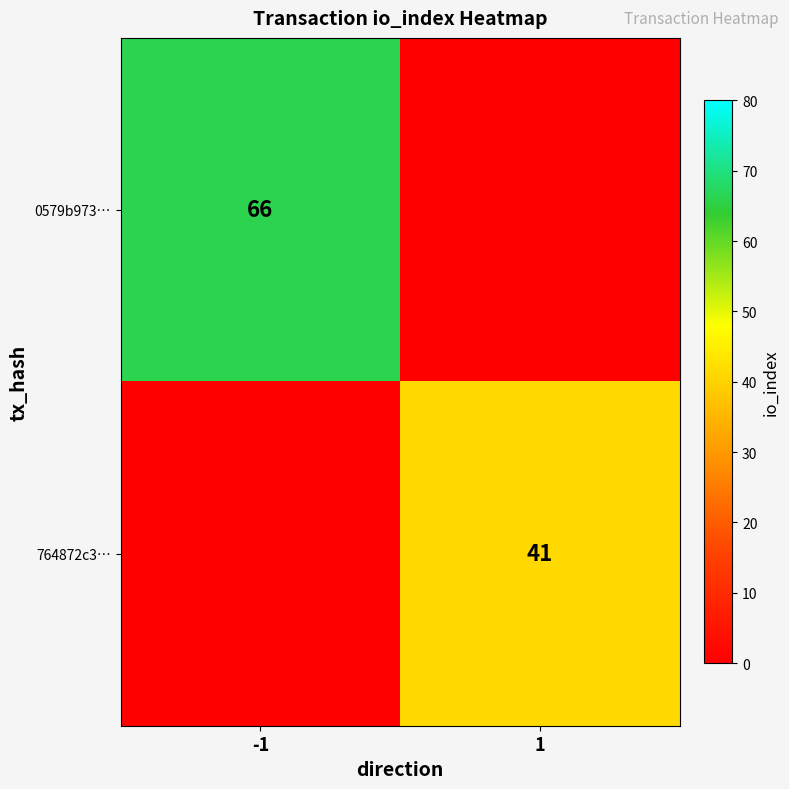

At how many categories does at least one series exceed 58?

1